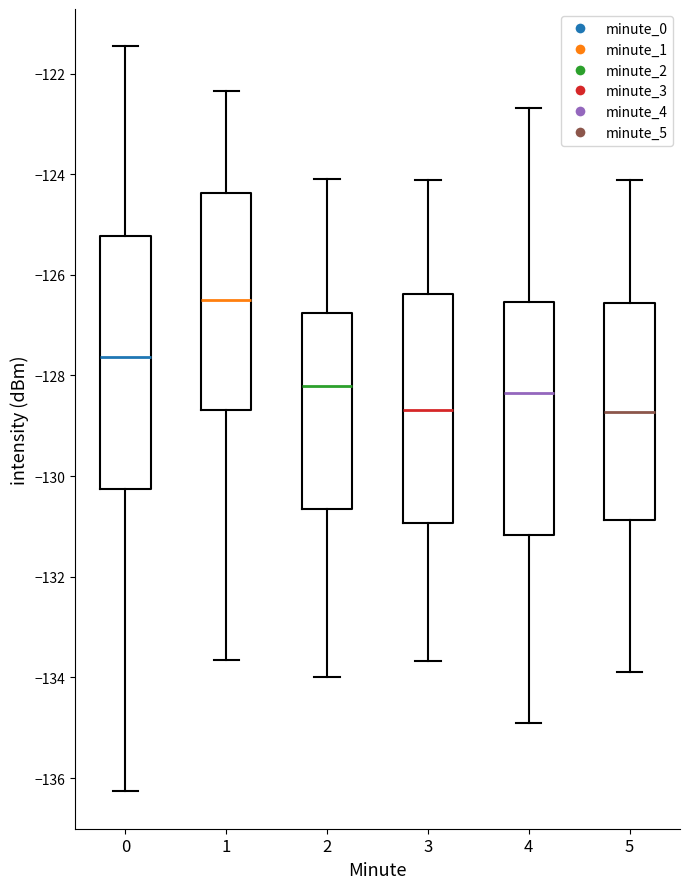

Reading left to right, read every box against the y-axis: the position of its median line, the range the box covers, and the ends of its whiskers. The values are not printed on the chart, so give them approximately, as read against the axis.

0: median -127.6, box -130.2 to -125.2, whiskers -136.2 to -121.4
1: median -126.4, box -128.6 to -124.4, whiskers -133.6 to -122.4
2: median -128.2, box -130.6 to -126.8, whiskers -134.0 to -124.0
3: median -128.6, box -131.0 to -126.4, whiskers -133.6 to -124.2
4: median -128.4, box -131.2 to -126.6, whiskers -135.0 to -122.6
5: median -128.8, box -130.8 to -126.6, whiskers -134.0 to -124.2